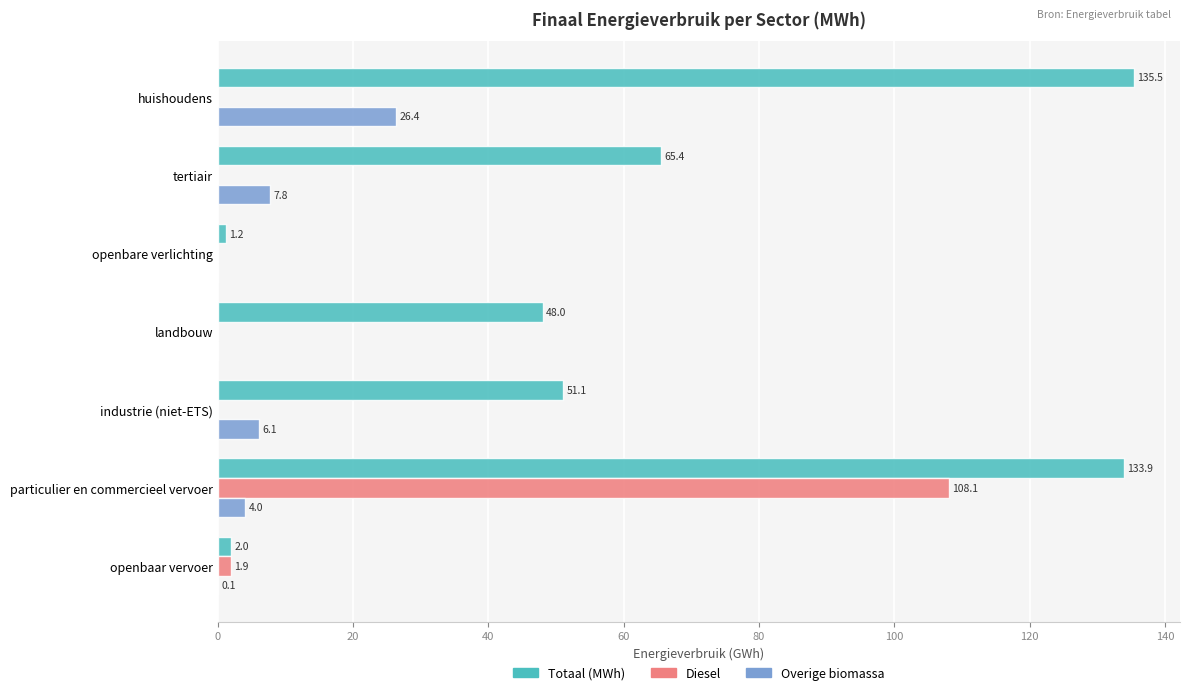

Between particulier en commercieel vervoer and openbaar vervoer, which series saw the biggest shift?

Totaal (MWh)